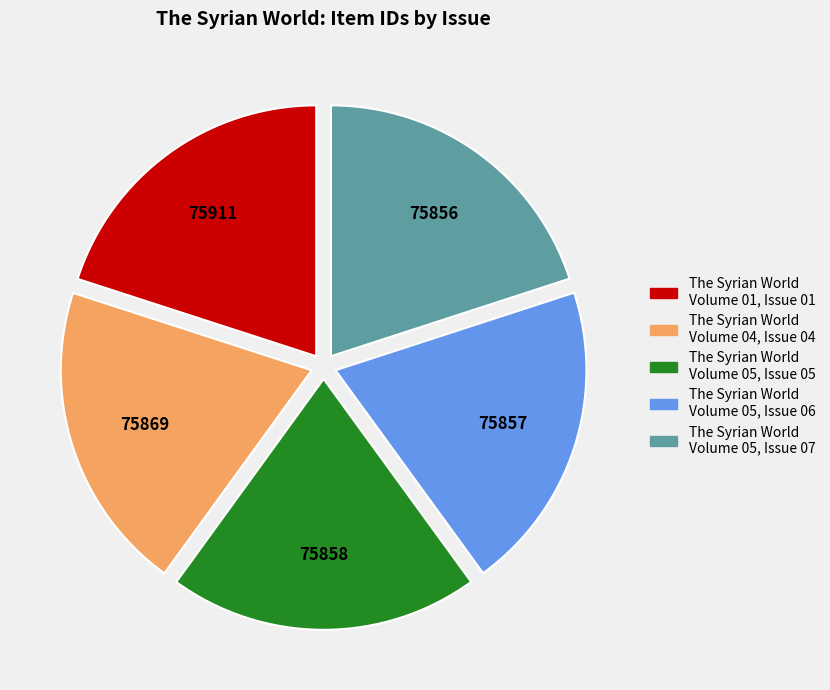

Is it true that The Syrian World Volume 05, Issue 05 is 20% of the pie?

True